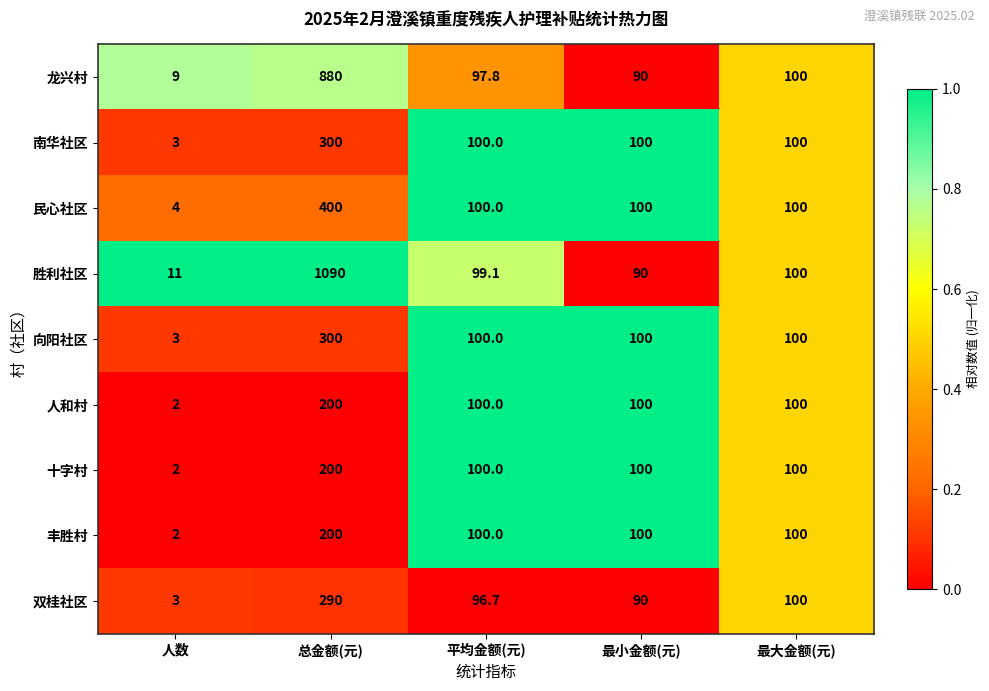

What is the difference between the highest and lowest values at 人数?

9.0